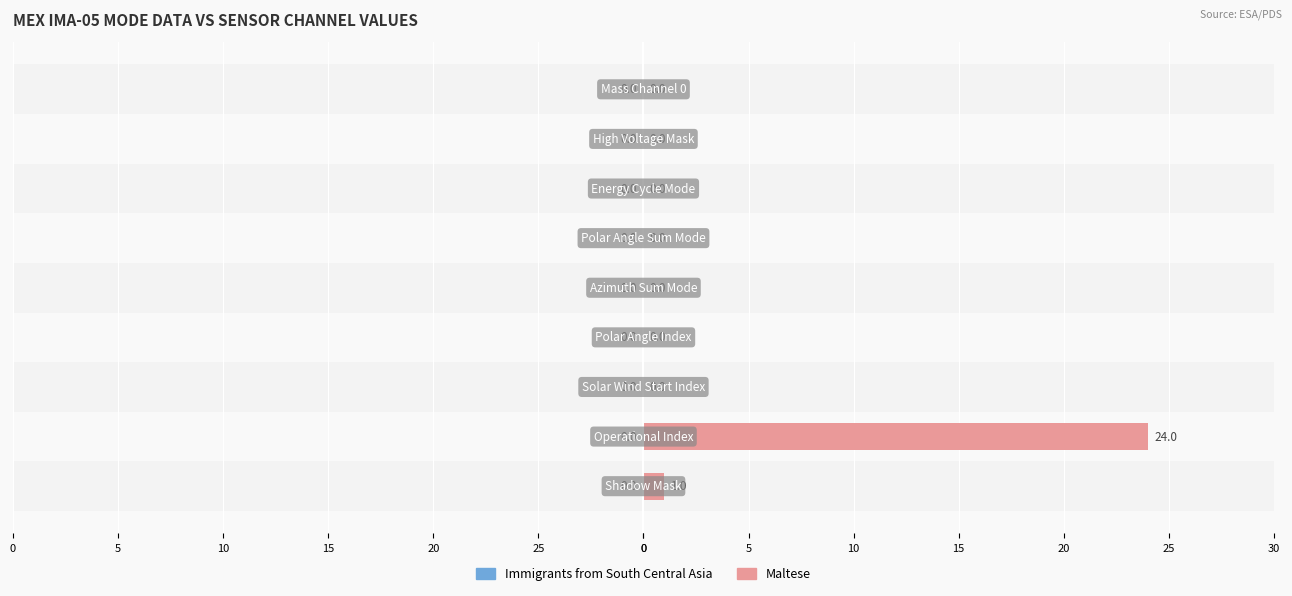

Reading left to right, transcribe all the data shown in this chart.

Immigrants from South Central Asia: 0.6	0.6	0.6	0.6	0.6	0.6	0.6	0.6	0.6
Maltese: 1.0	24.0	0.0	0.0	0.0	0.0	0.0	0.0	0.0